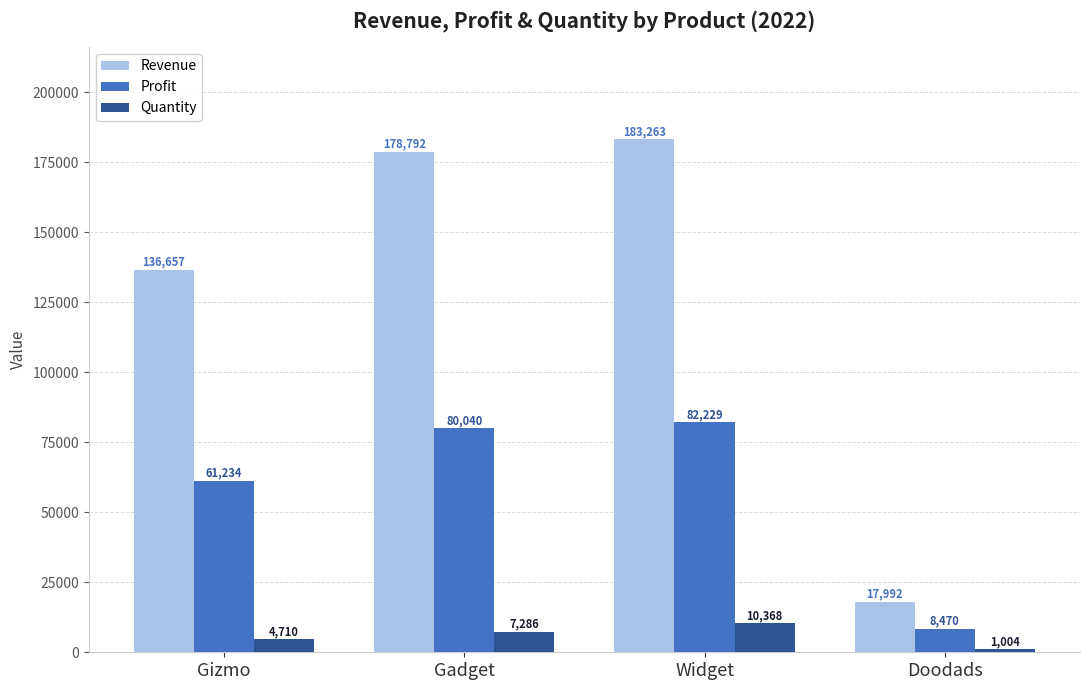

What are all the series names shown in the legend?

Revenue, Profit, Quantity